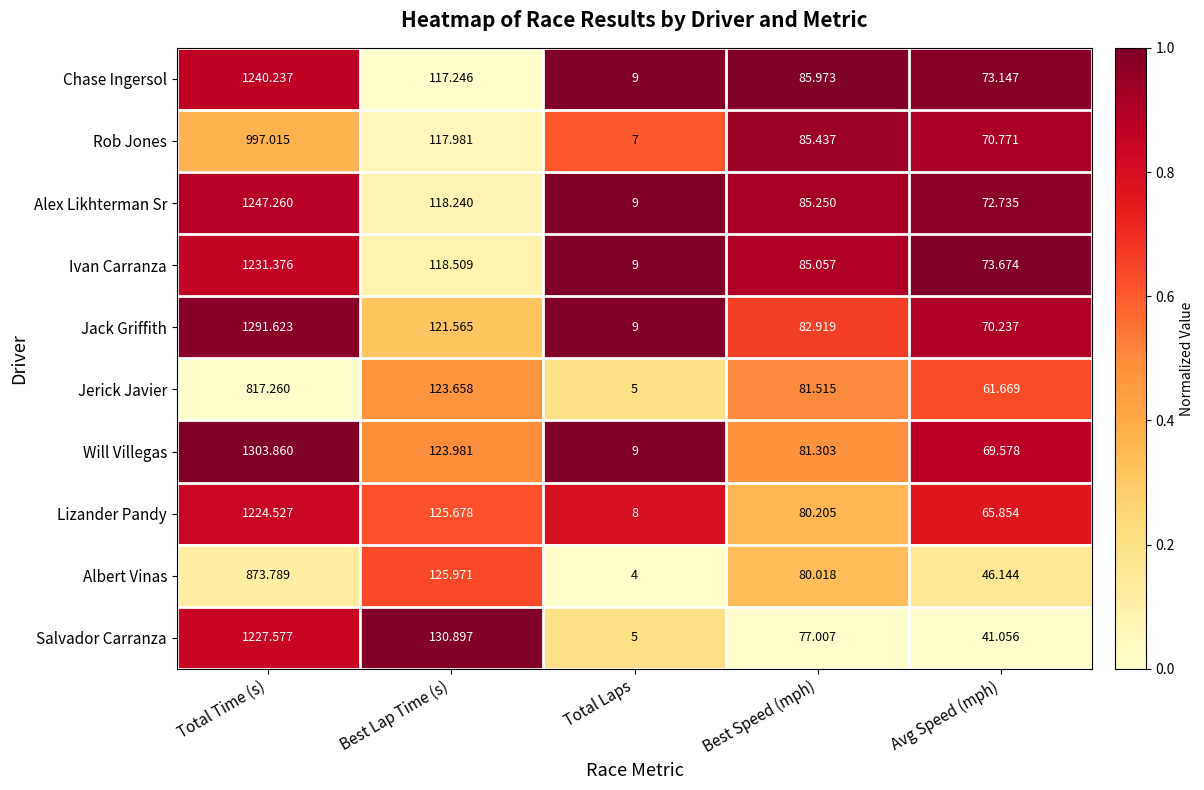

At which category is the sum across all series the highest?

Total Time (s)